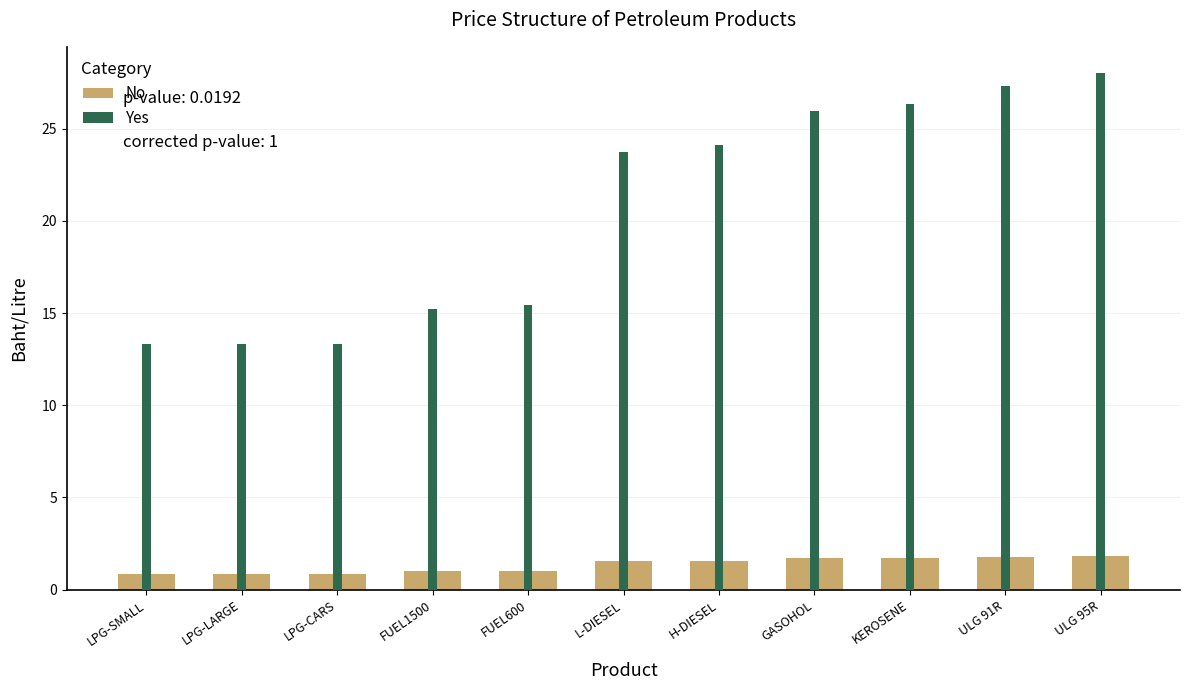

What is the spread (max minus min) of values at ULG 91R?

25.5